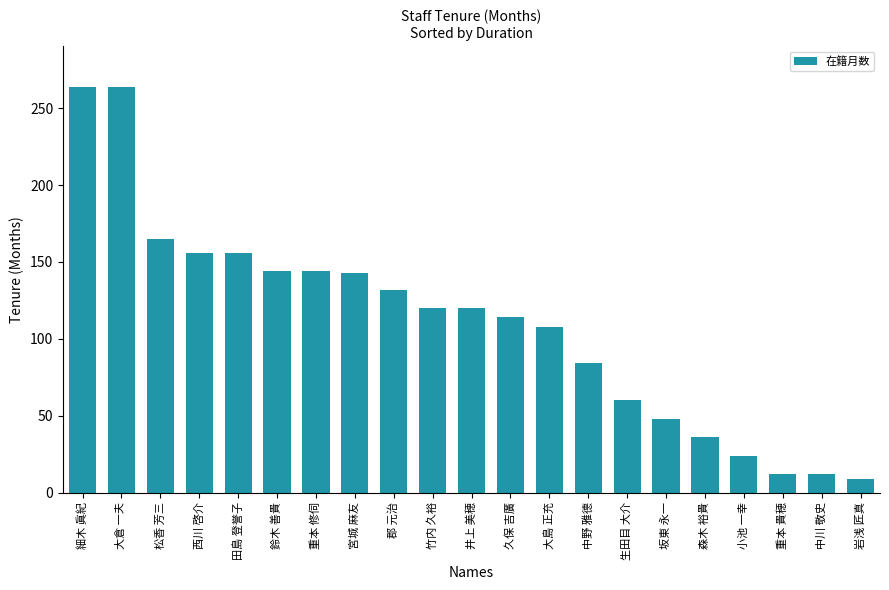

What is the minimum value shown in the chart?

9